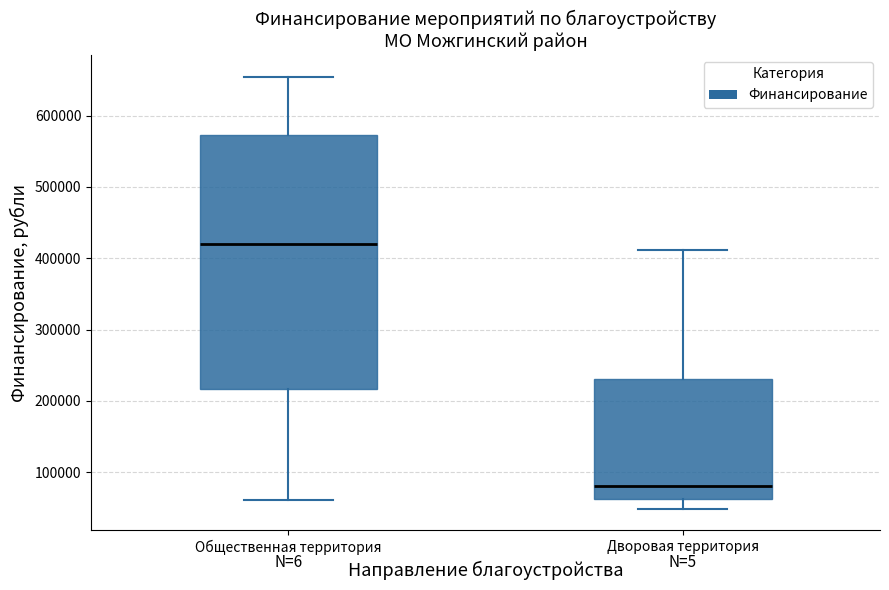

Which box is the tallest, from its lower edge to its upper edge?

Общественная территория